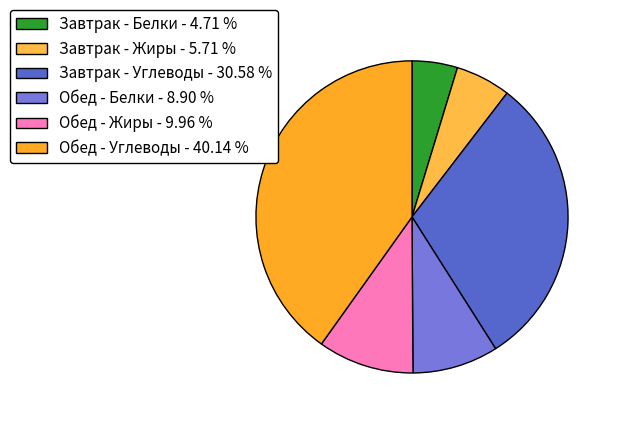

Count the number of slices in the pie.

6